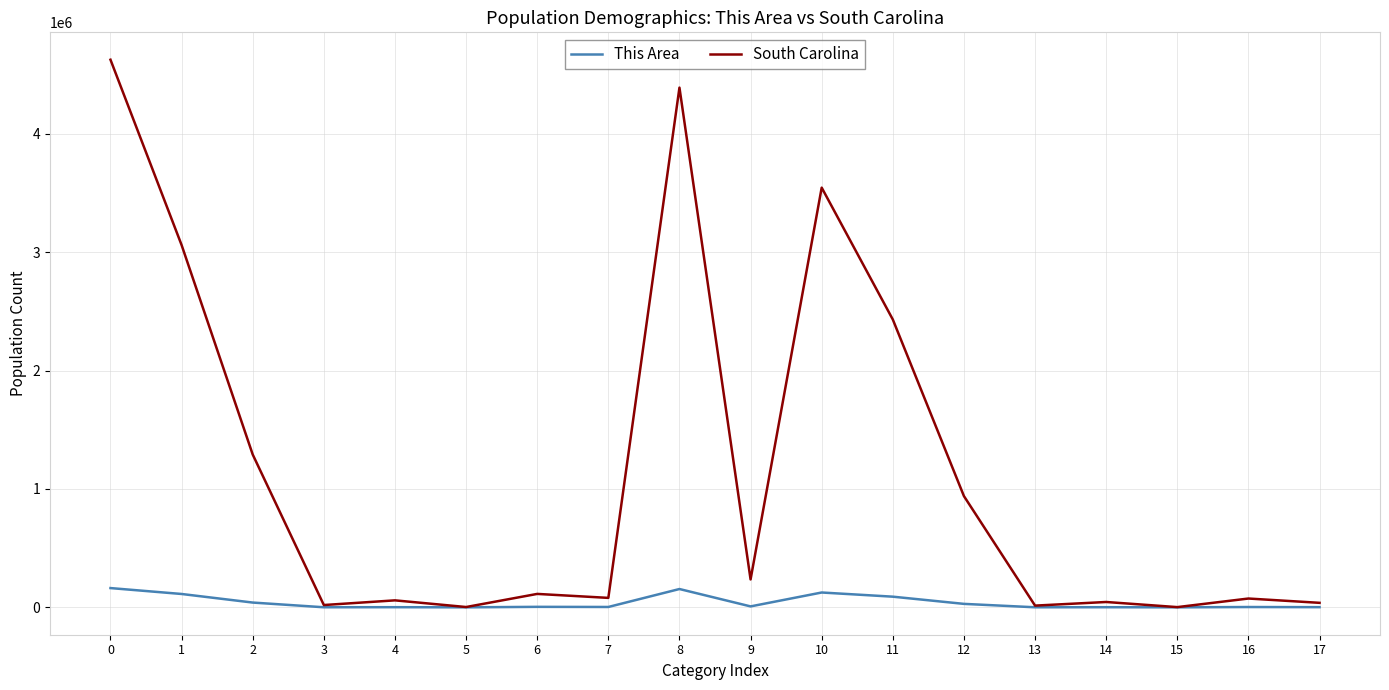

What is the difference between the South Carolina values at 9 and 5?

232976